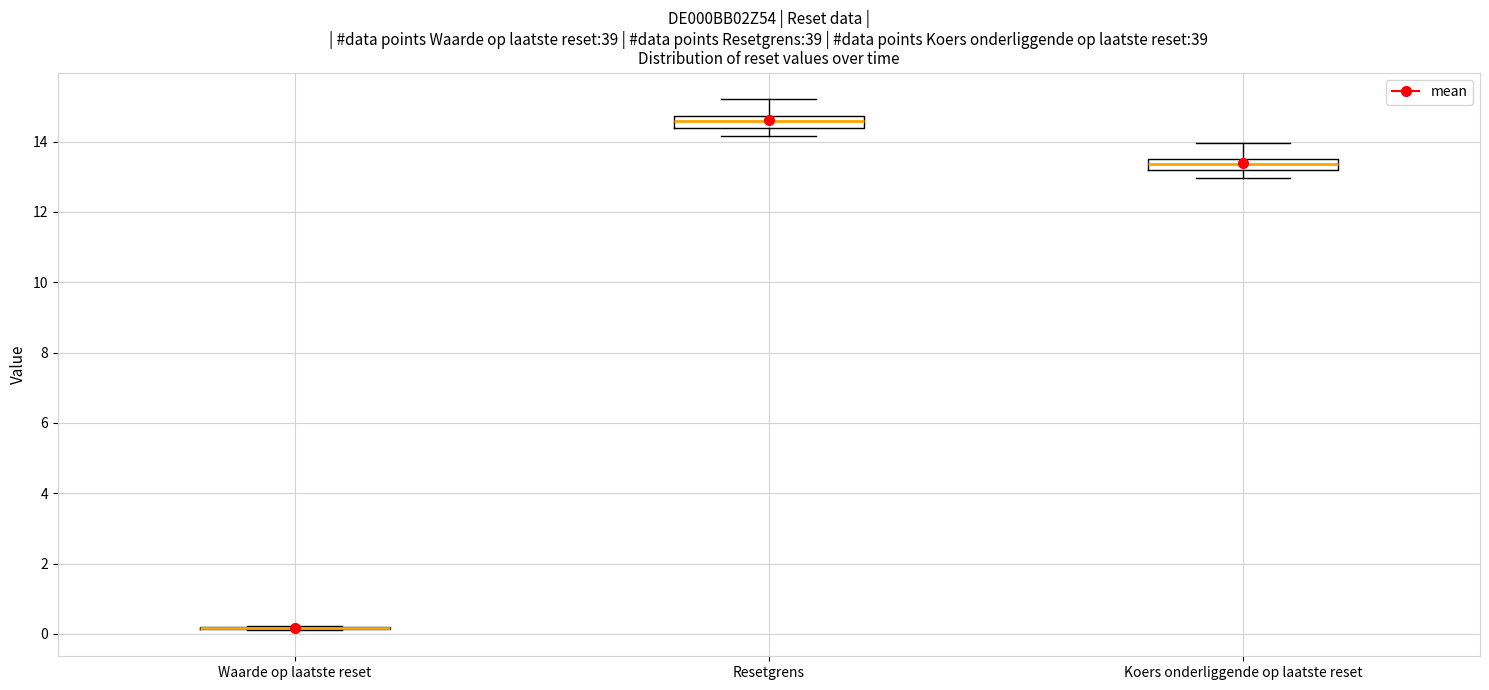

Where does the upper whisker of the box for Koers onderliggende op laatste reset end on the y-axis? The values are not printed on the chart, so give them approximately, as read against the axis.

14.0